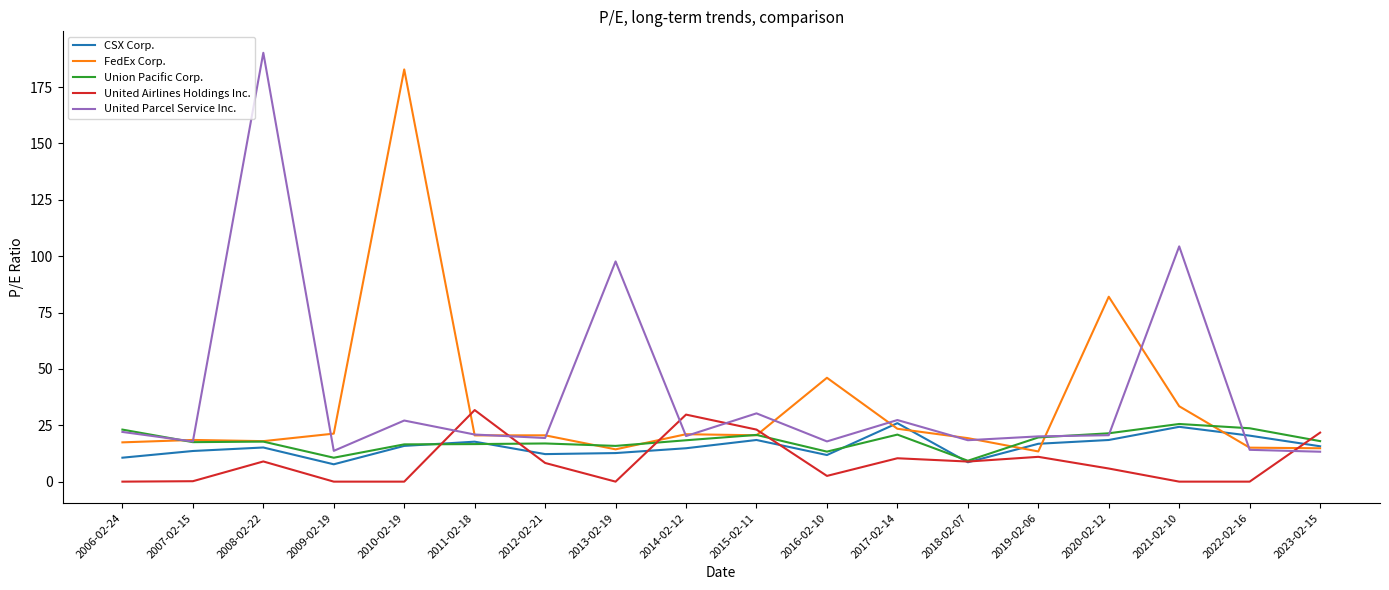

At which label does Union Pacific Corp. reach its peak?

2021-02-10